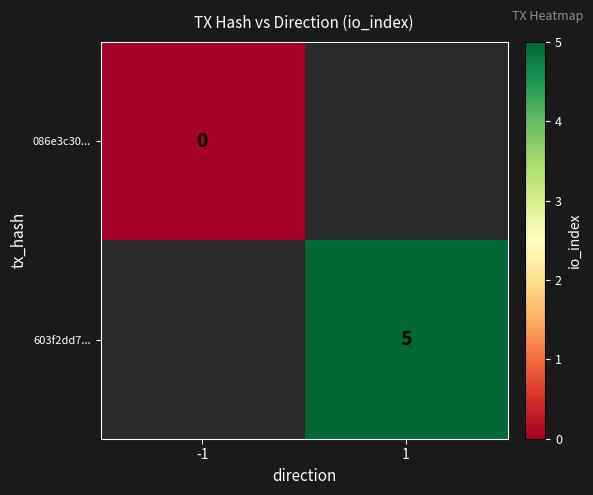

True or false: 603f2dd7... has a value of 5 at 1.

True